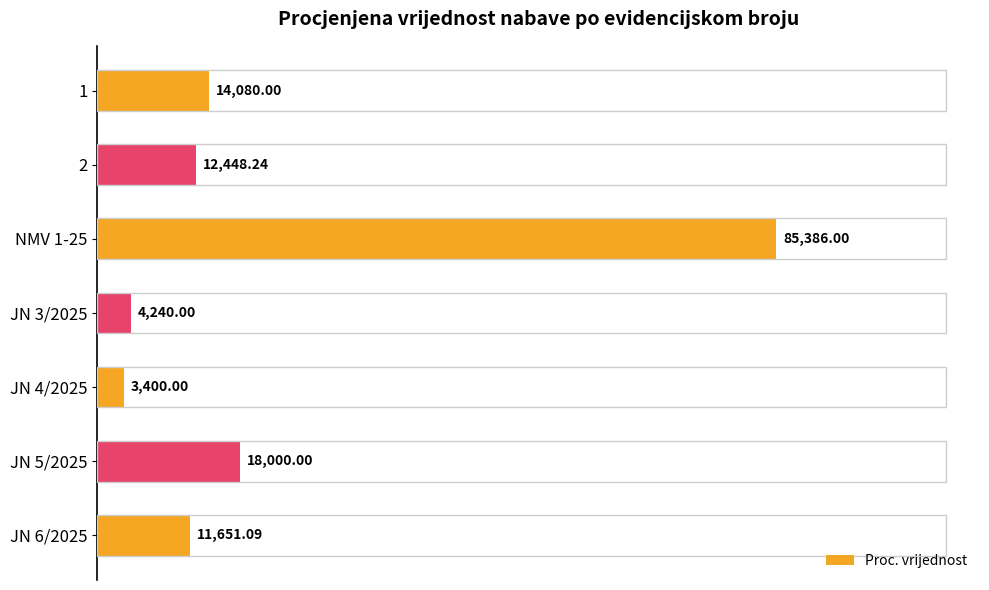

How many bars are there in total?

7